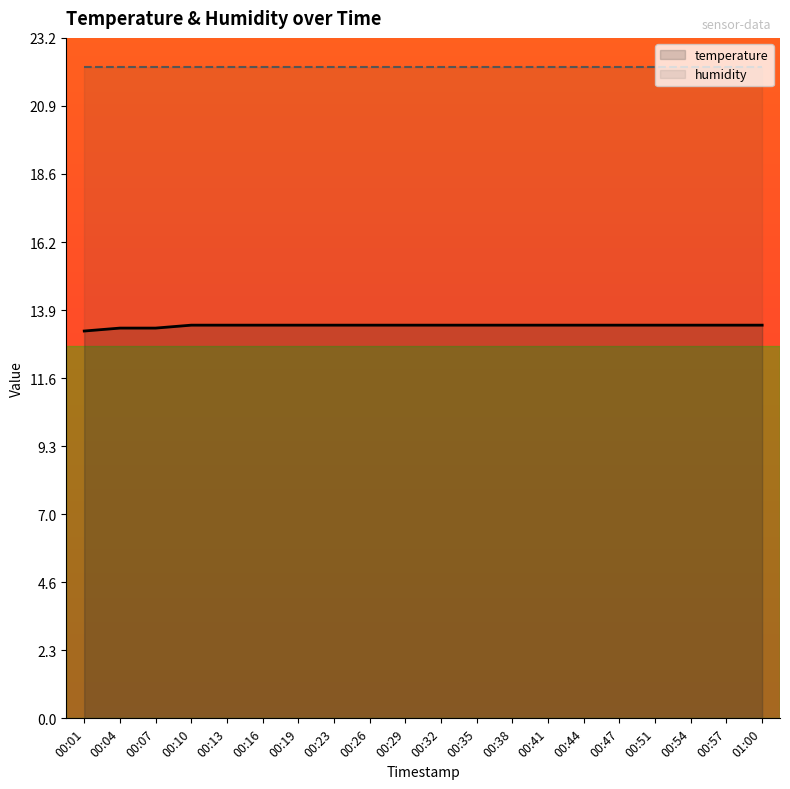

Reading right to left, extract all data points from this chart.

13.4	13.4	13.4	13.4	13.4	13.4	13.4	13.4	13.4	13.4	13.4	13.4	13.4	13.4	13.4	13.4	13.4	13.3	13.3	13.2